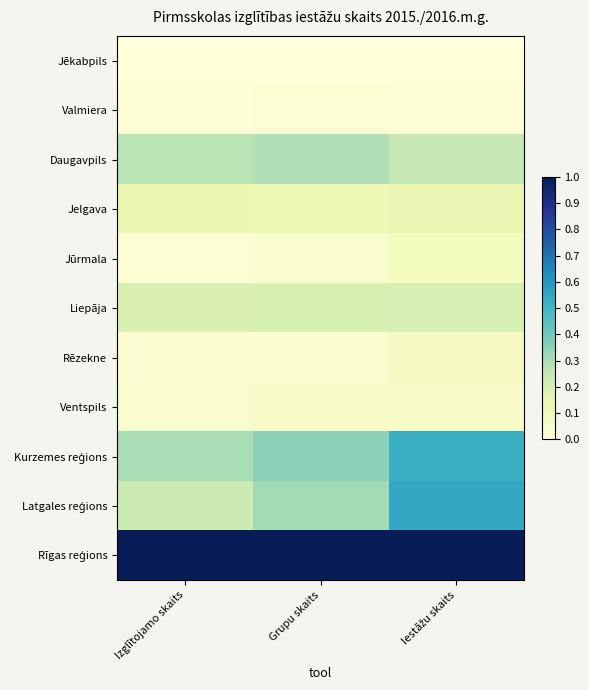

Which series has the largest range (max minus min)?

Latgales reģions